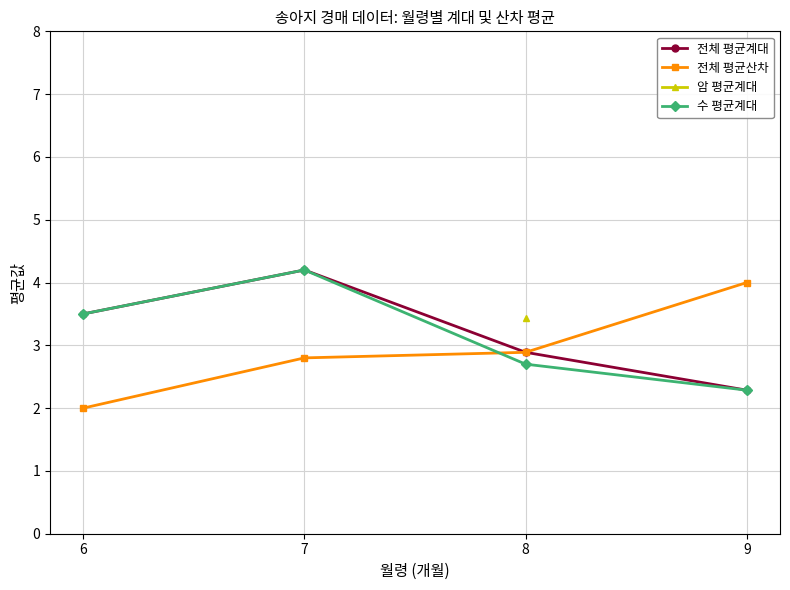

At which label is 전체 평균계대 closest to 3?

8